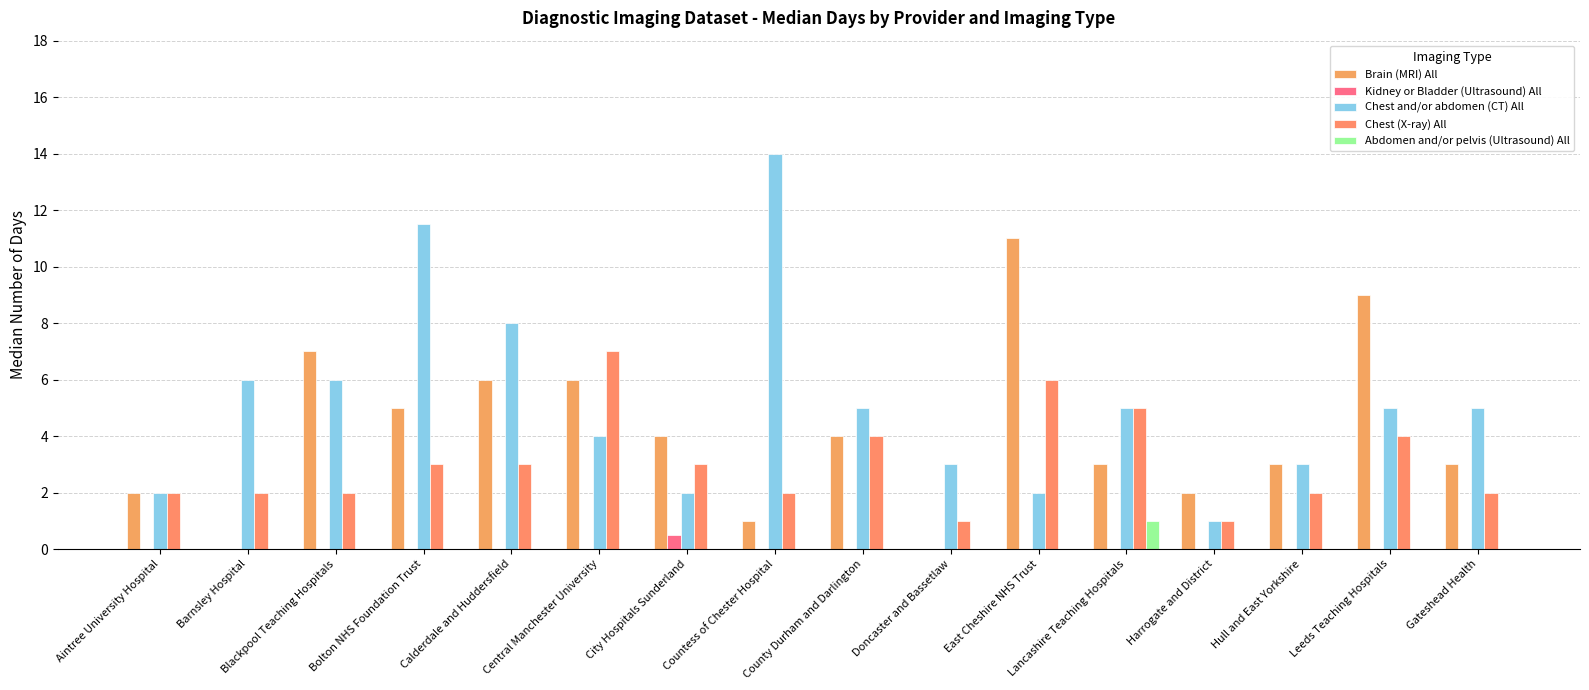

Does the chart contain stacked bars?

No